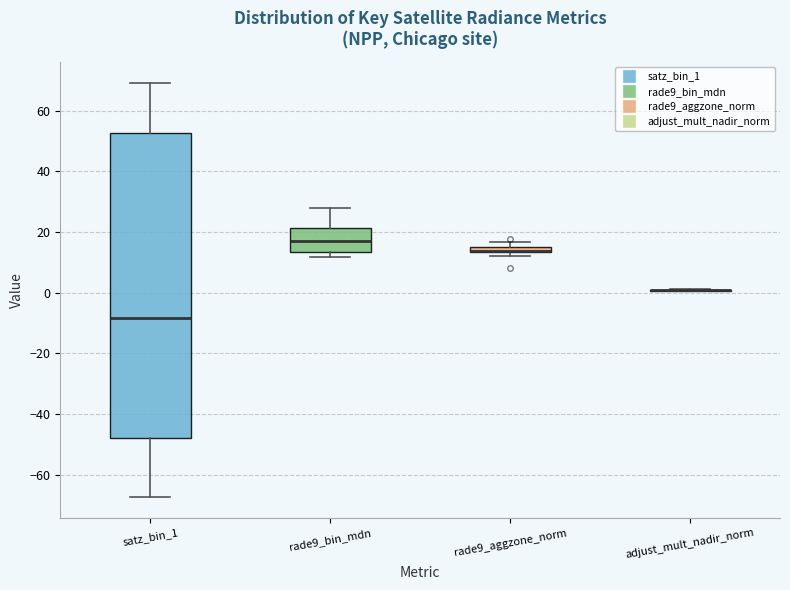

Comparing the boxes themselves (not the whiskers), which one is the tallest?

satz_bin_1